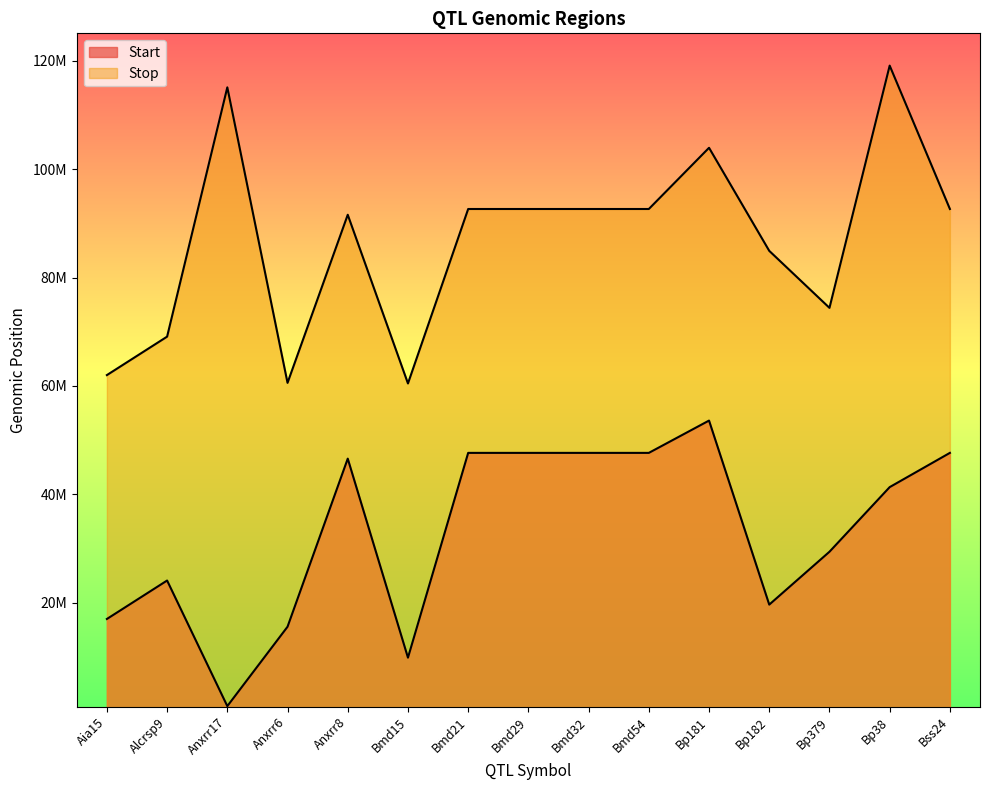

Is the value of Stop at Bmd21 greater than the value of Start at Aia15?

Yes